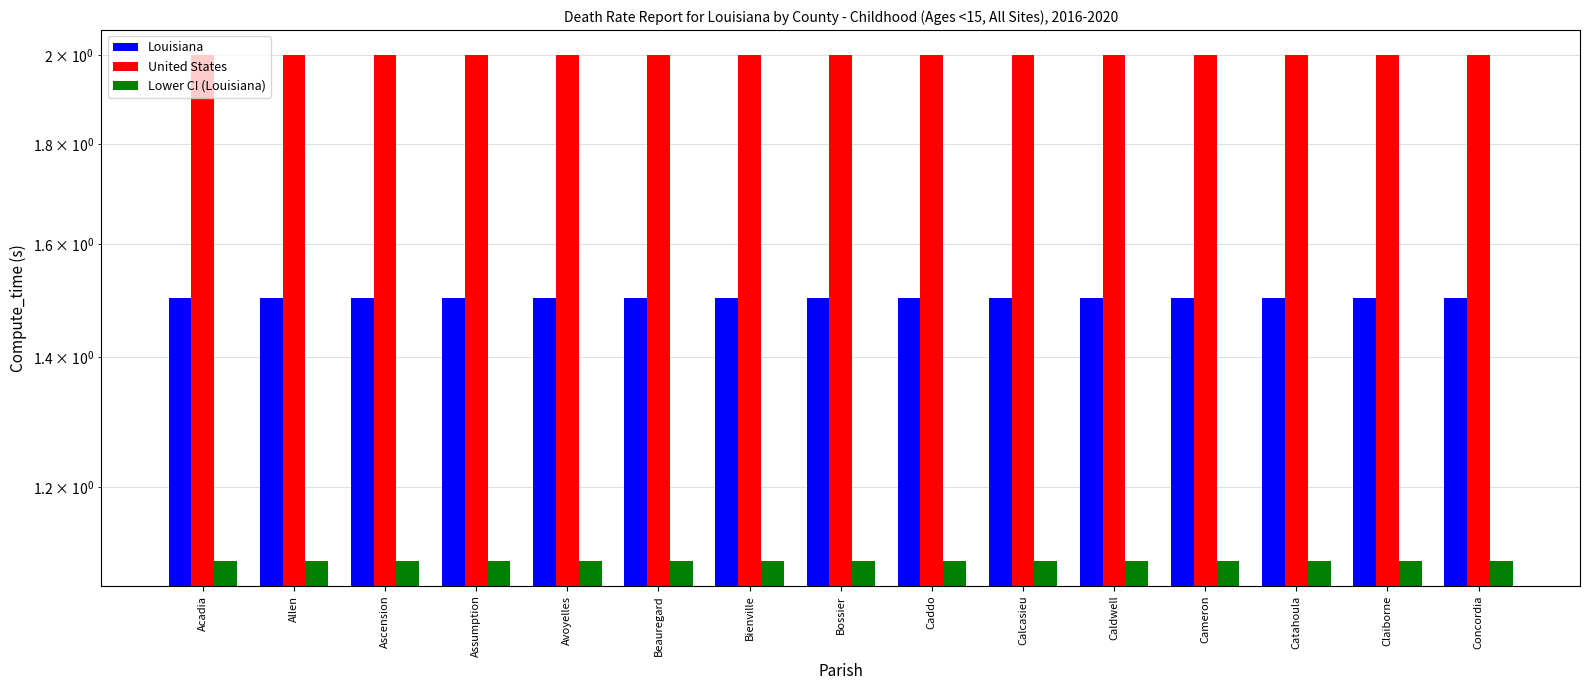

Does the chart contain stacked bars?

No